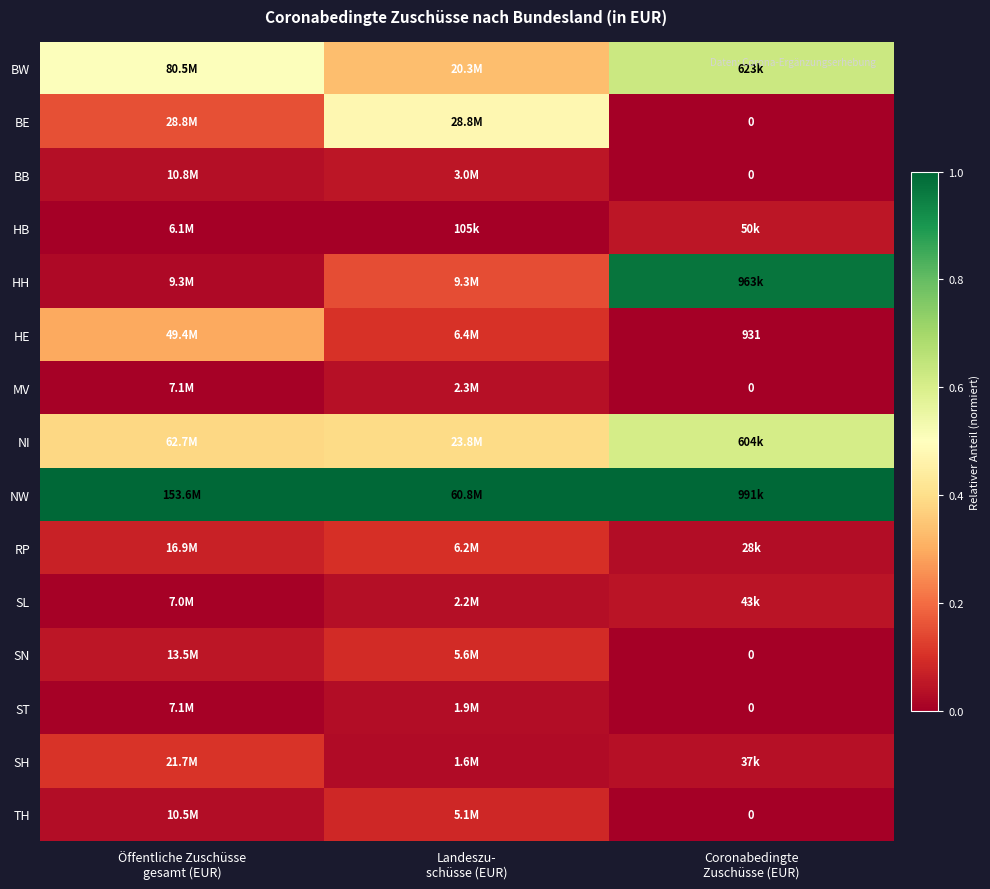

What is the difference between the maximum and minimum values in the RP series?

0.1